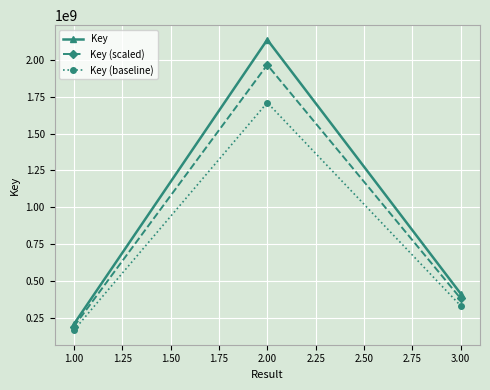

What is the value of the Key (baseline) point at the 1st from the left?

164314346.4